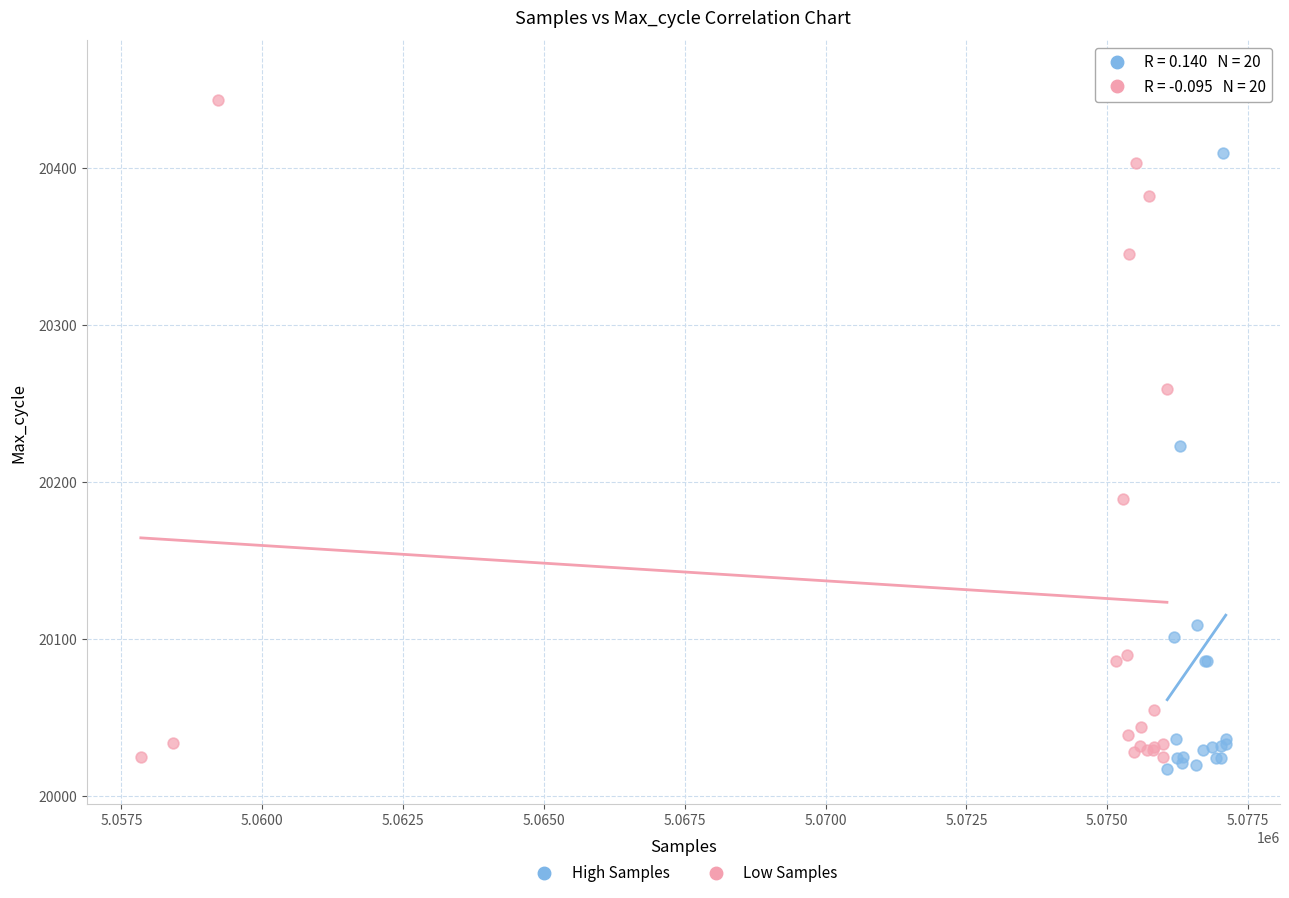

Which series has the largest Y range (max minus min)?

High Samples